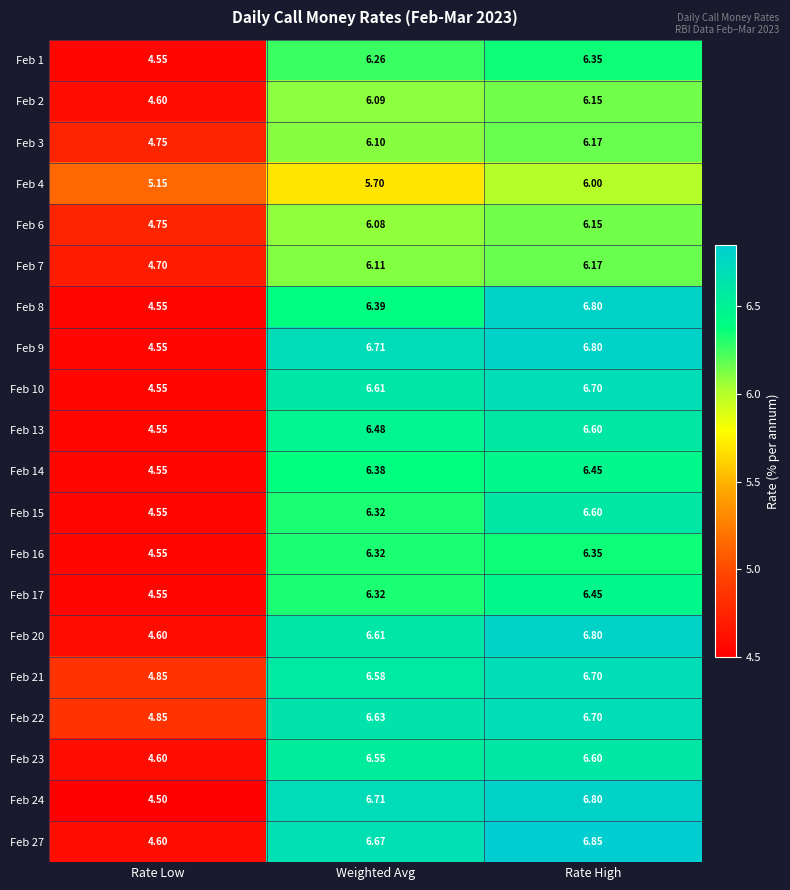

List the labels in order of Feb 16 value, smallest first.

Rate Low, Weighted Avg, Rate High